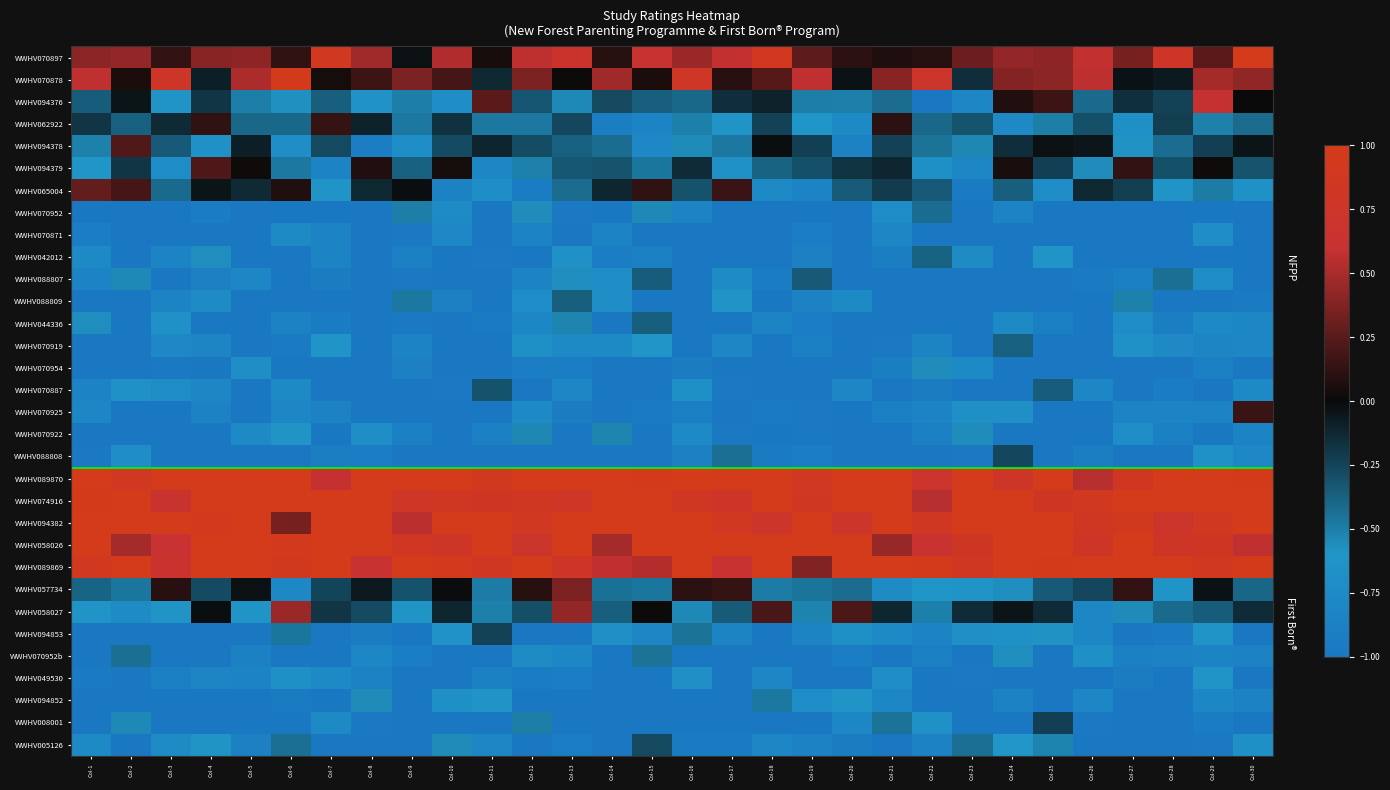

At which category does the chart reach its peak across all series?

Col-30